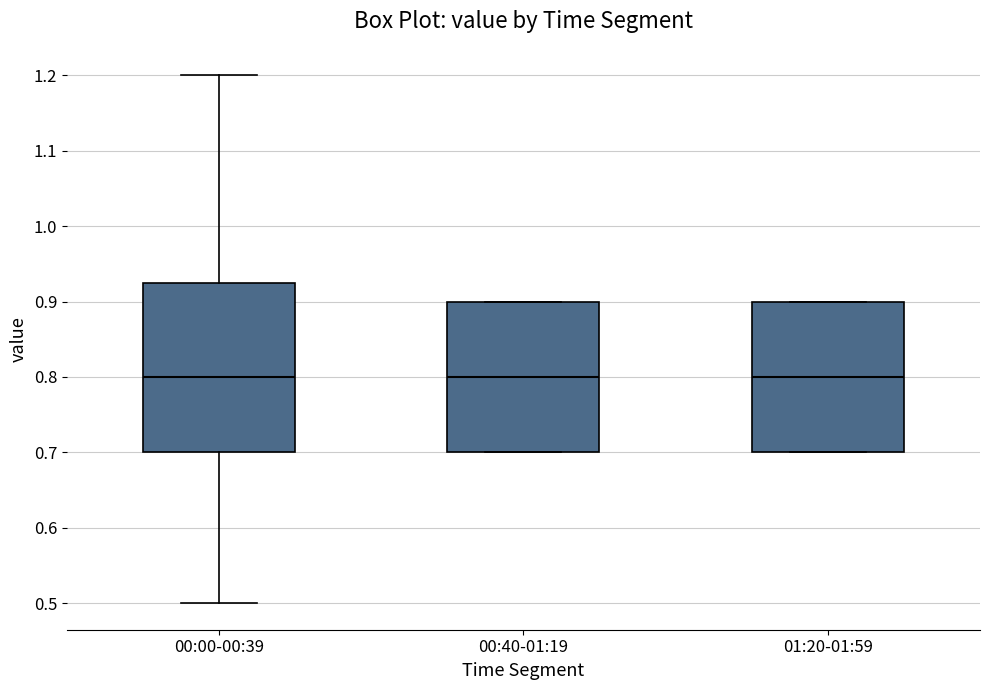

Comparing the boxes themselves (not the whiskers), which one is the tallest?

00:00-00:39